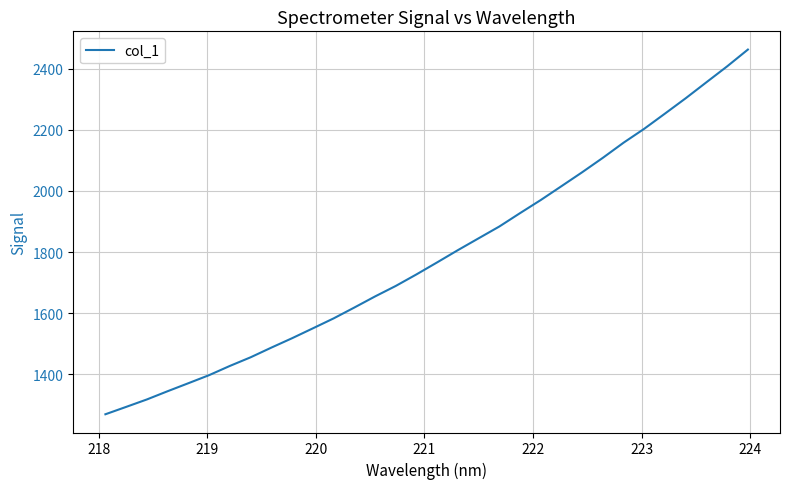

What is the difference between the maximum and minimum values?

1192.8